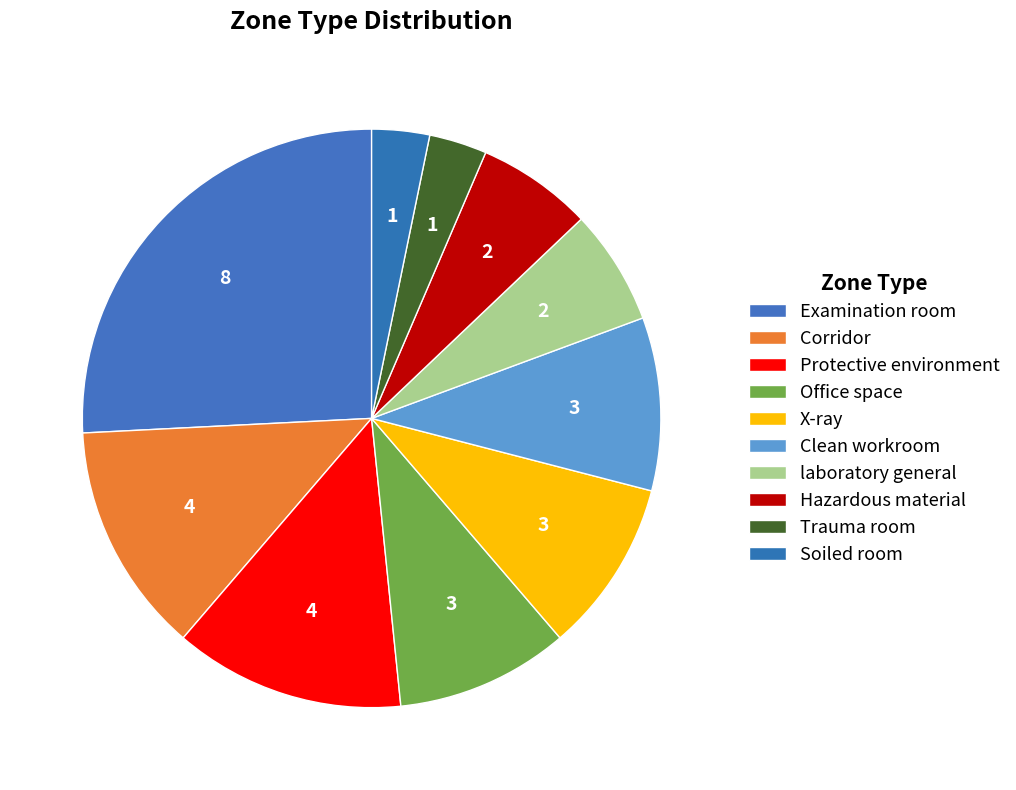

To the nearest percent, what portion does Trauma room represent?

3%